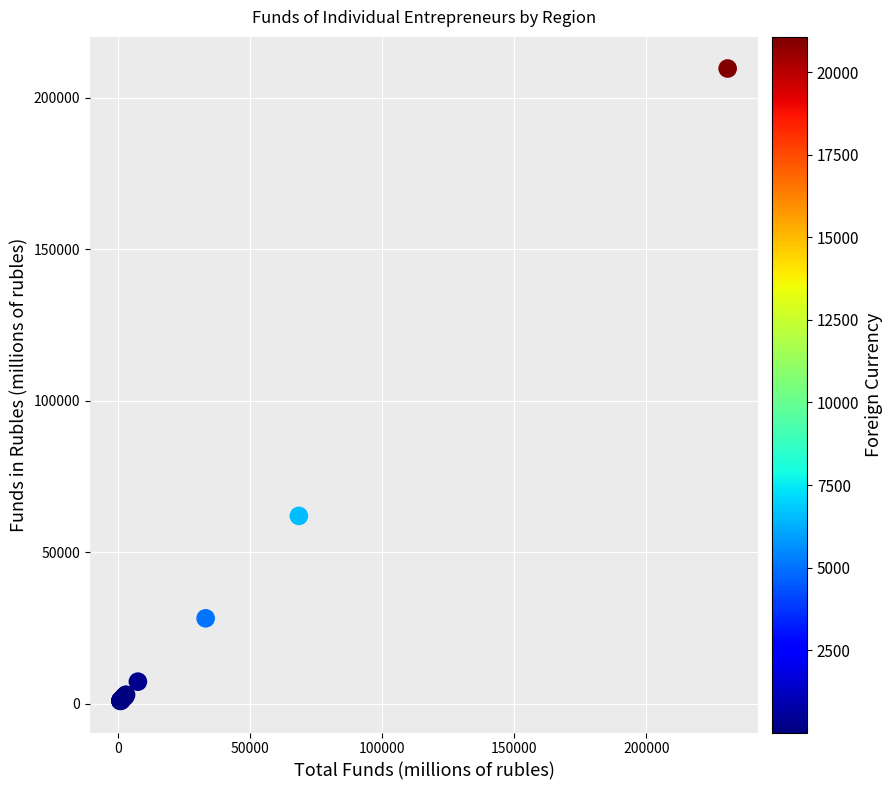

What Y value in the scatter plot is closest to 105305?

62011